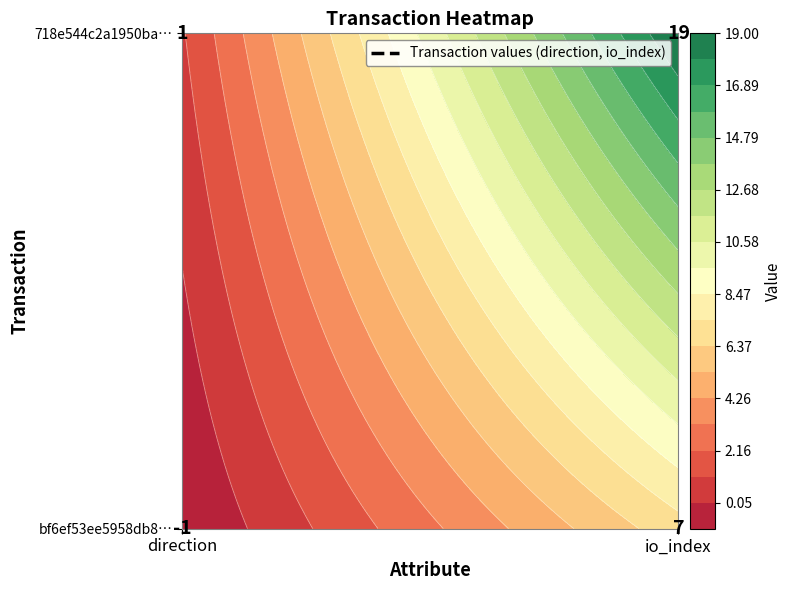

What is the minimum value shown in the chart?

-1